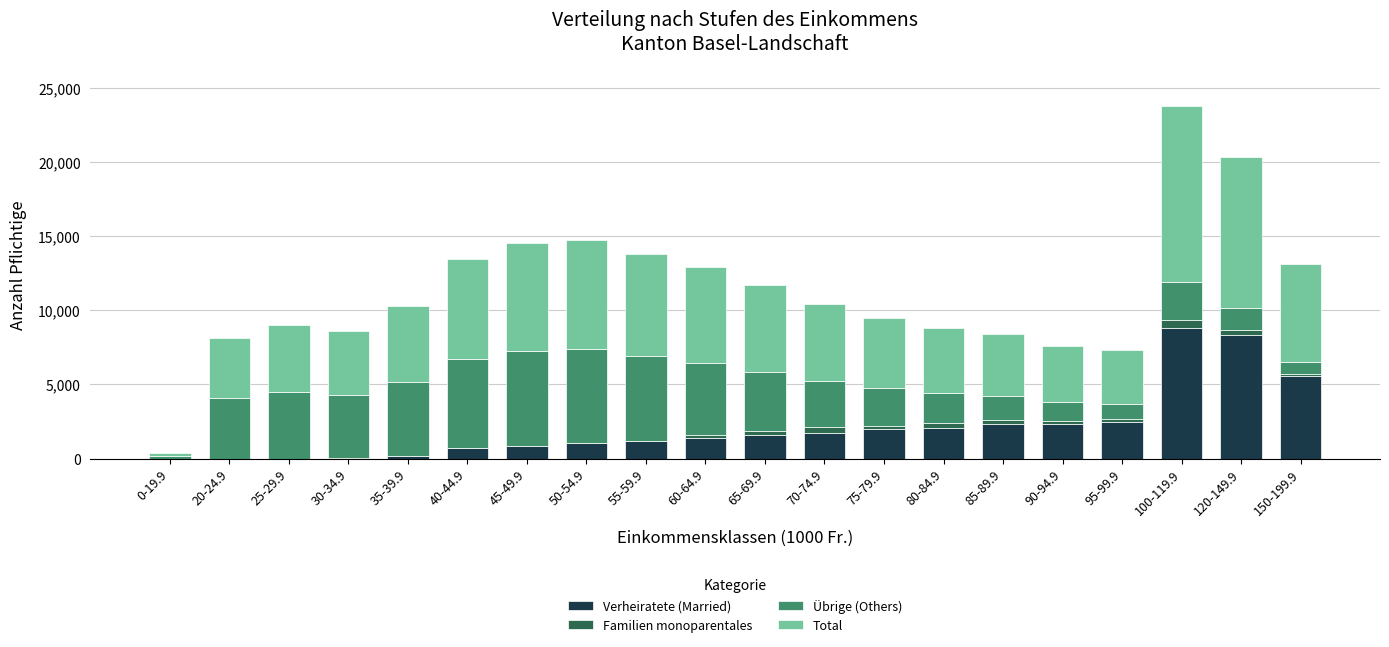

What is the total value across all series at 150-199.9?

13100